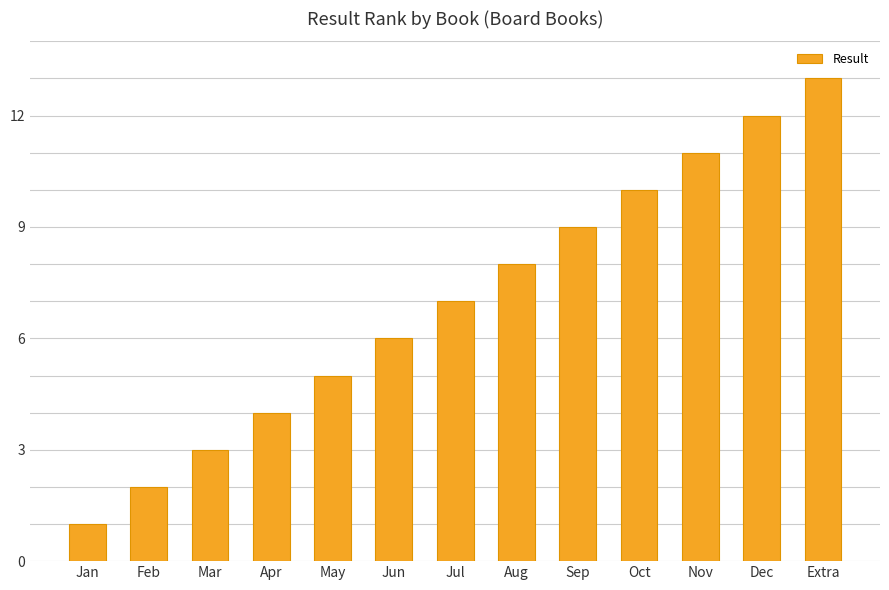

Rank the categories by value from highest to lowest.

Extra, Dec, Nov, Oct, Sep, Aug, Jul, Jun, May, Apr, Mar, Feb, Jan